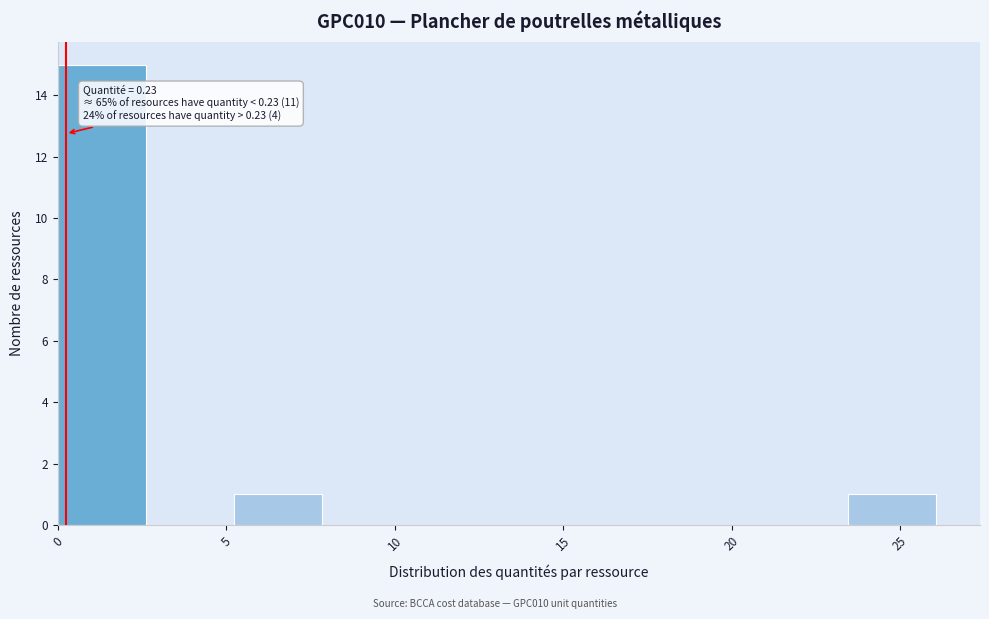

Over which range of the x-axis is the bar tallest?

0.0 to 2.5